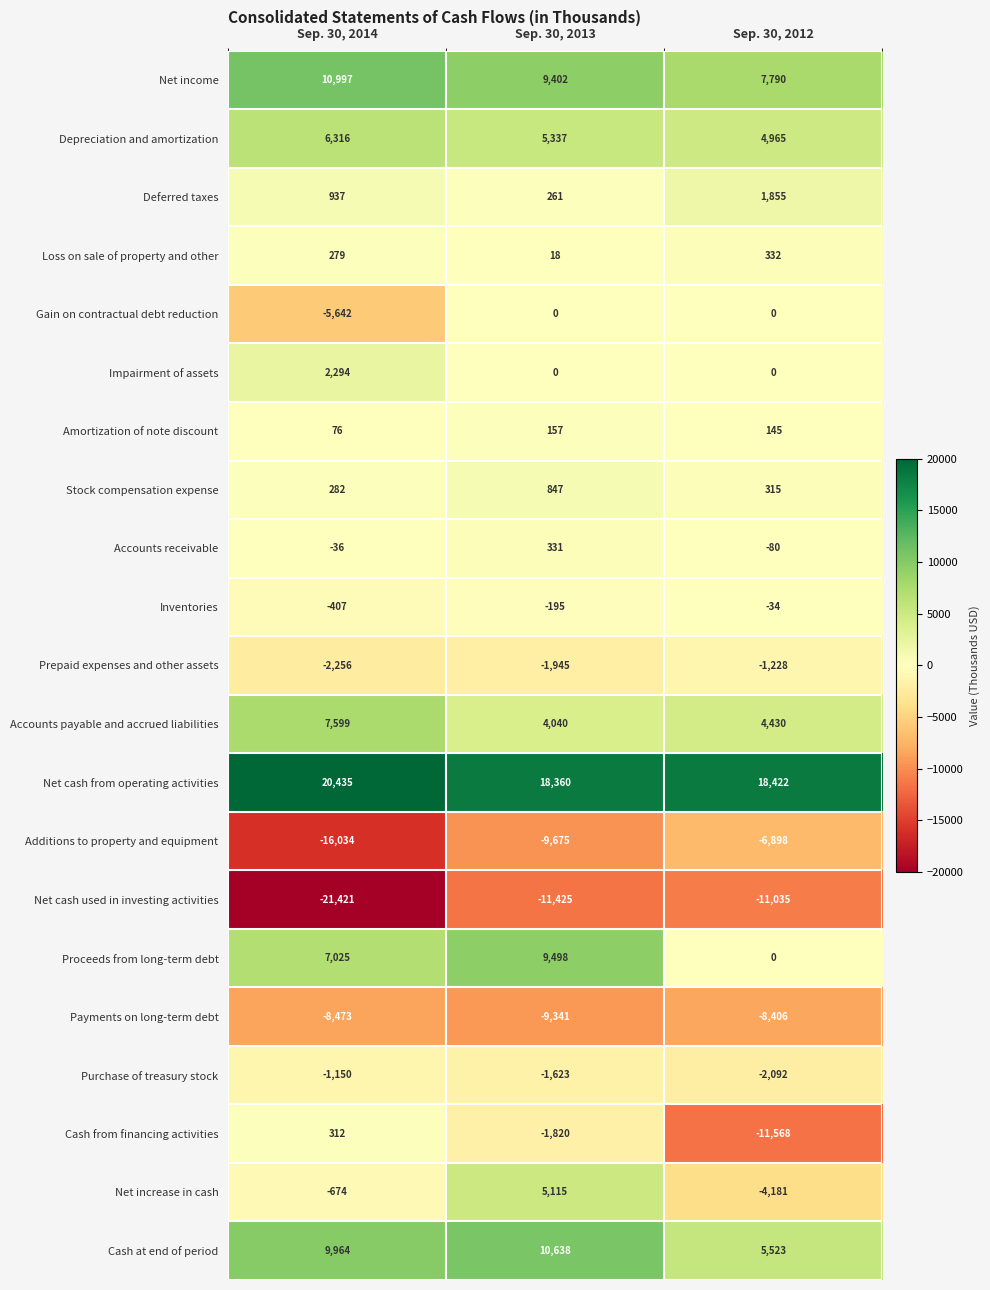

The Accounts payable and accrued liabilities series shows 6059 at Sep. 30, 2012. True or false?

False